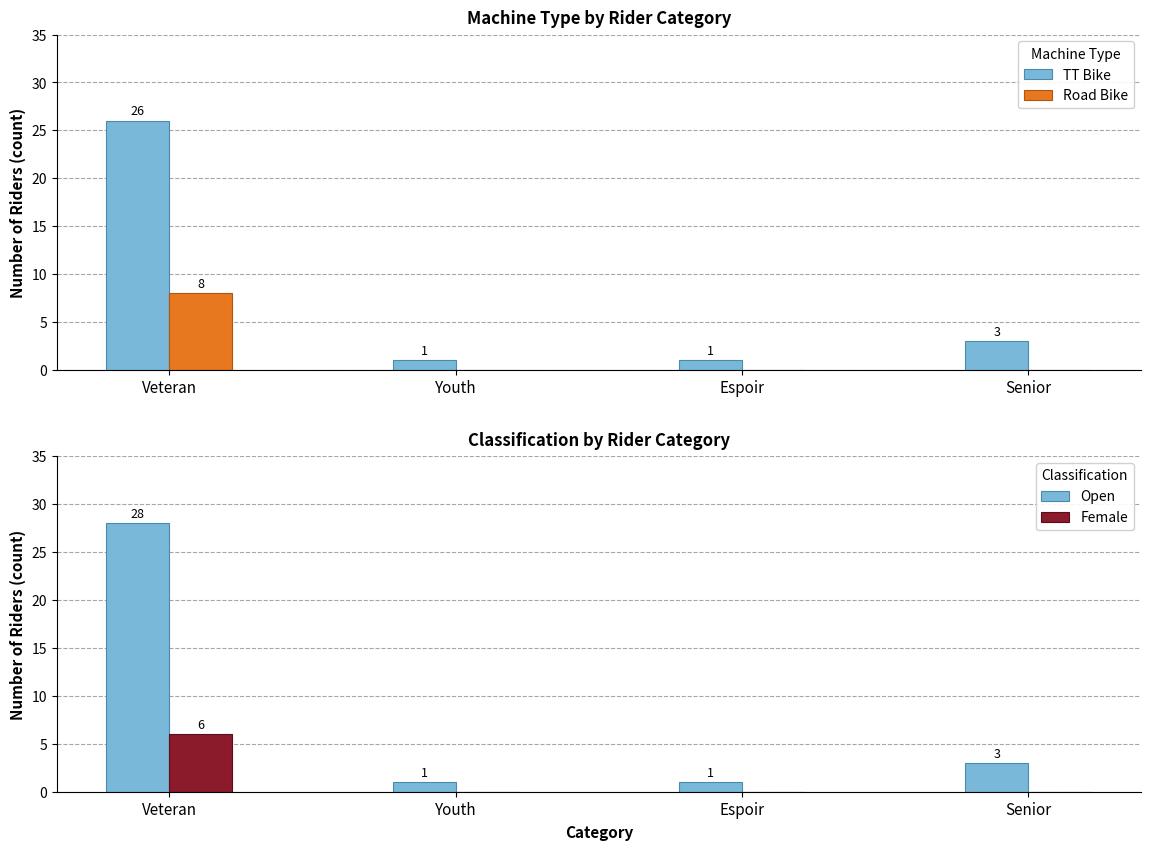

At which label is Female closest to 3?

Veteran